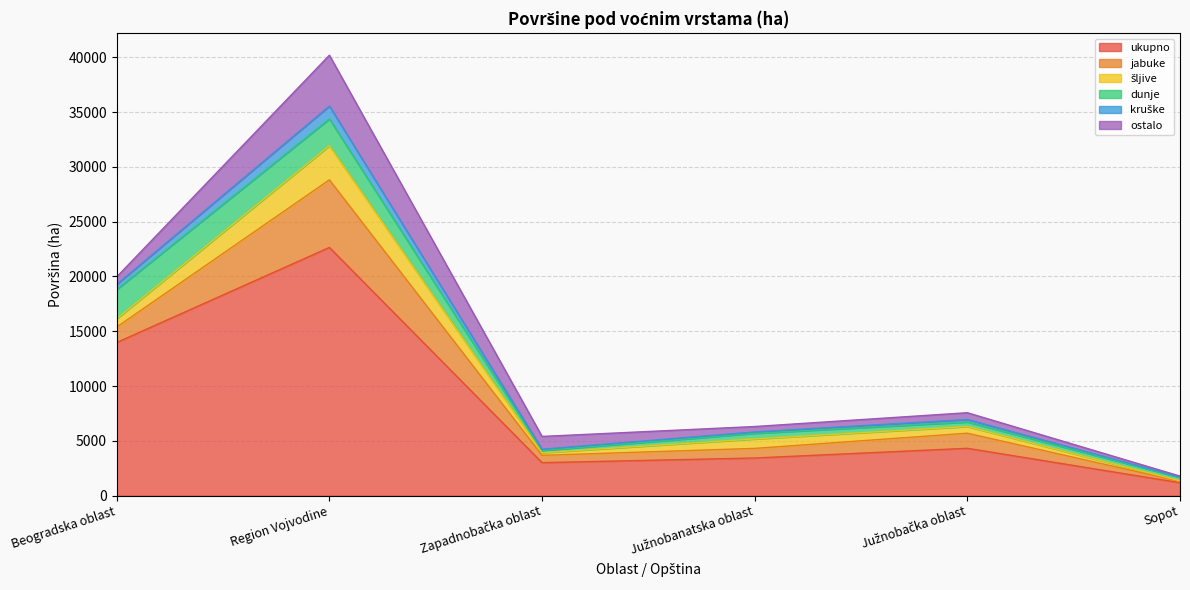

What is the minimum value for šljive?

53.6